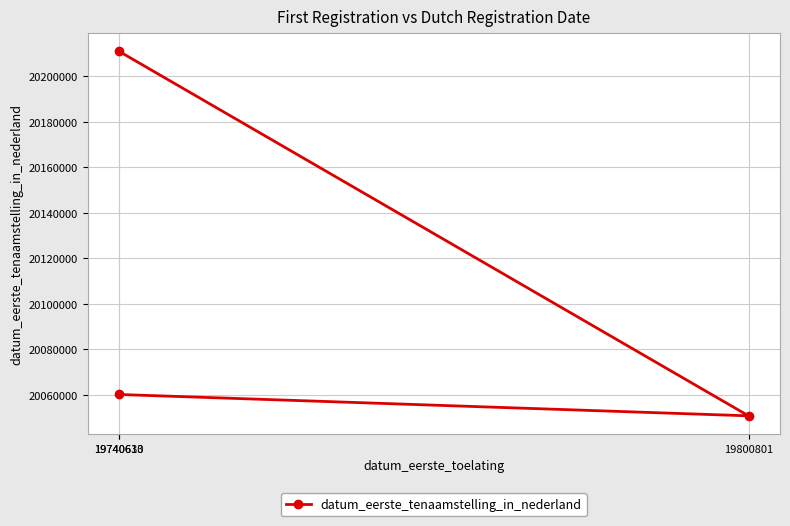

Reading left to right, extract all data points from this chart.

19740613=20060105	19740630=20210915	19800801=20050720